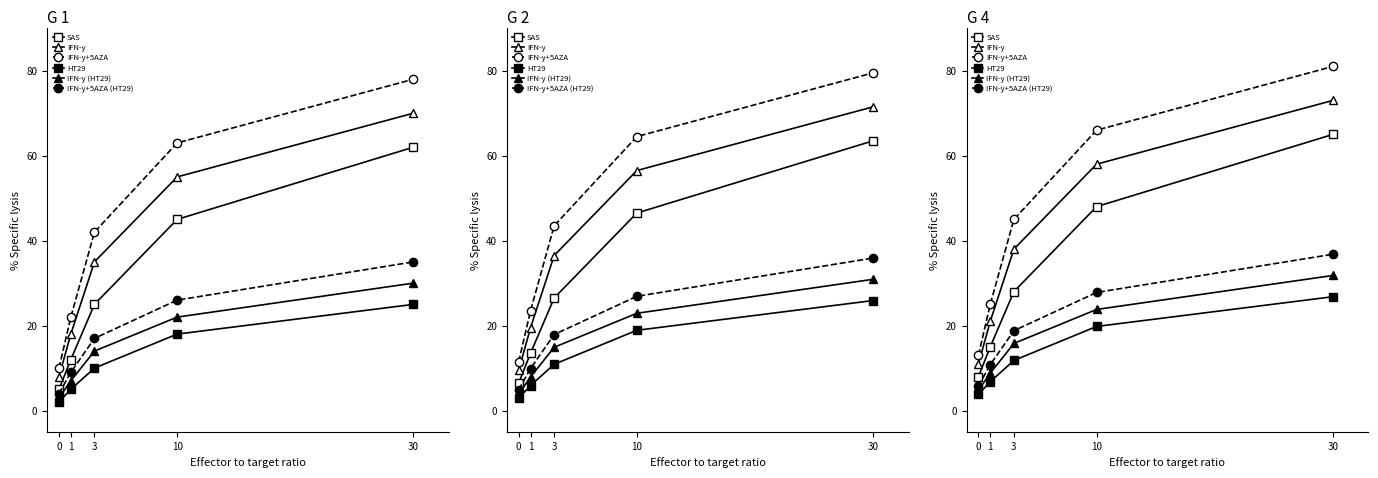

True or false: IFN-y+5AZA and IFN-y (HT29) intersect in this chart.

False